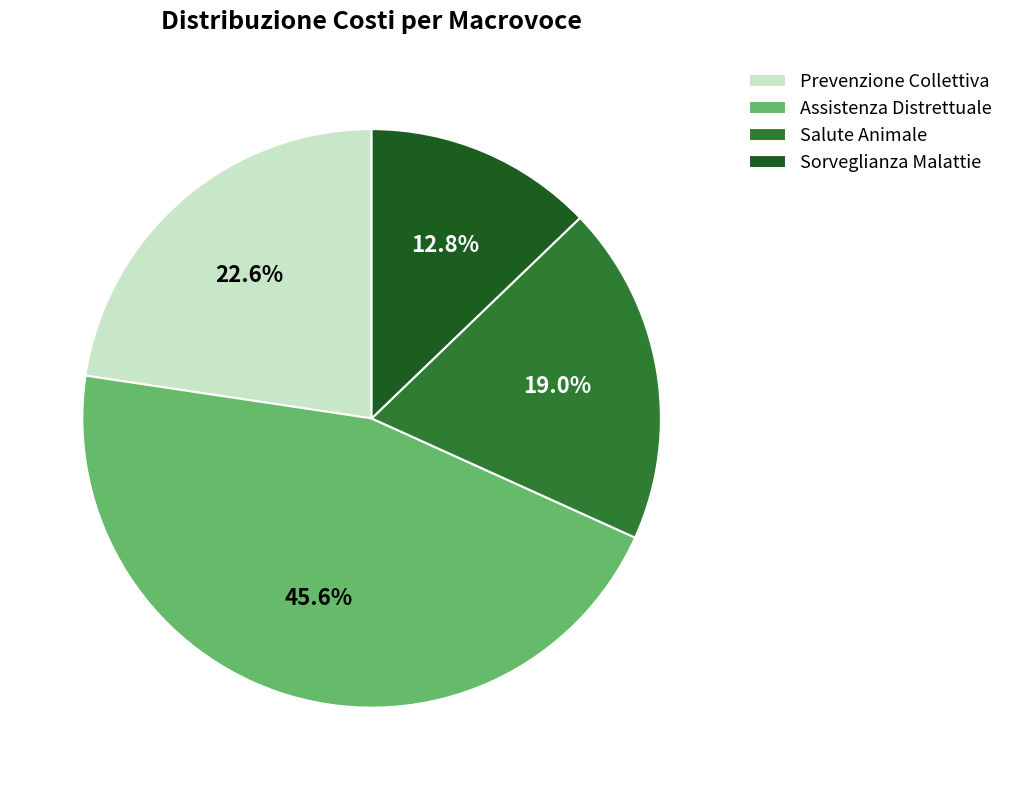

Is there any slice that represents more than half of the pie?

No